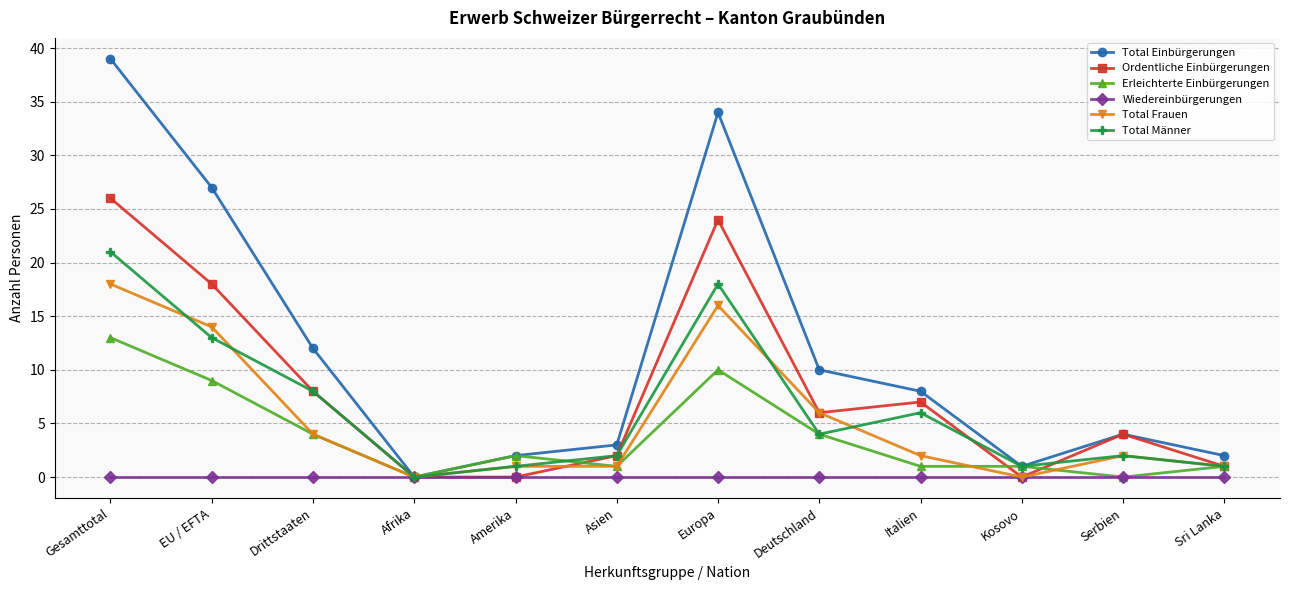

Which category has the highest value in the Total Einbürgerungen series?

Gesamttotal